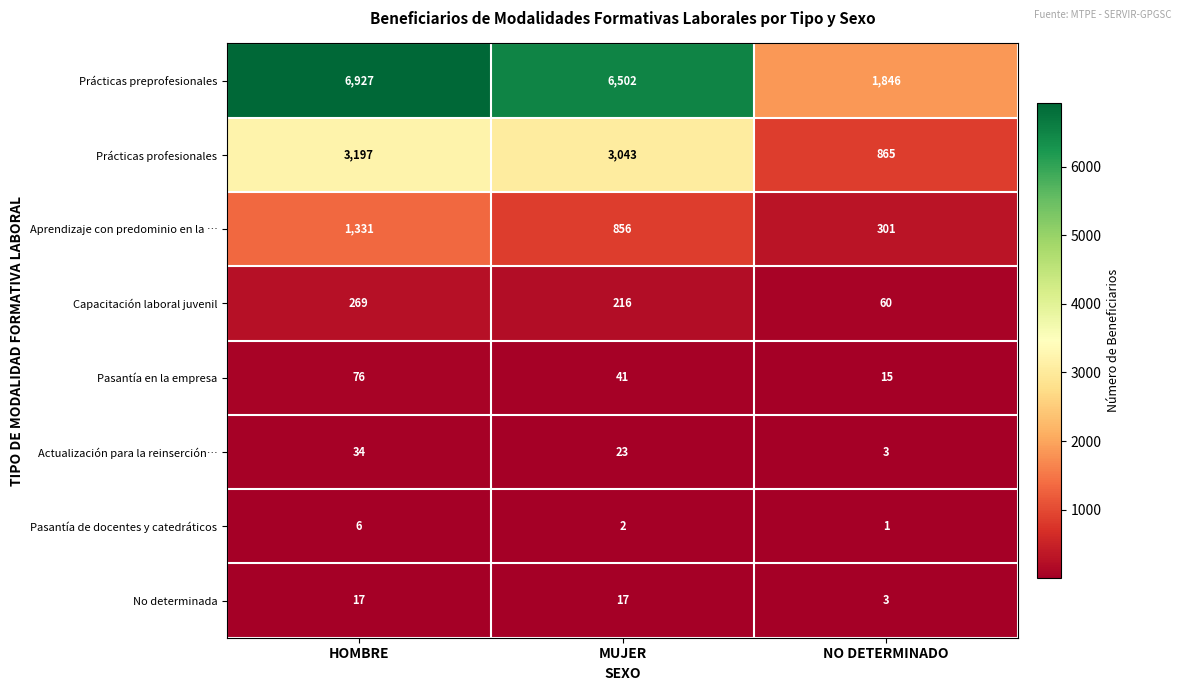

At which category is the sum across all series the highest?

HOMBRE